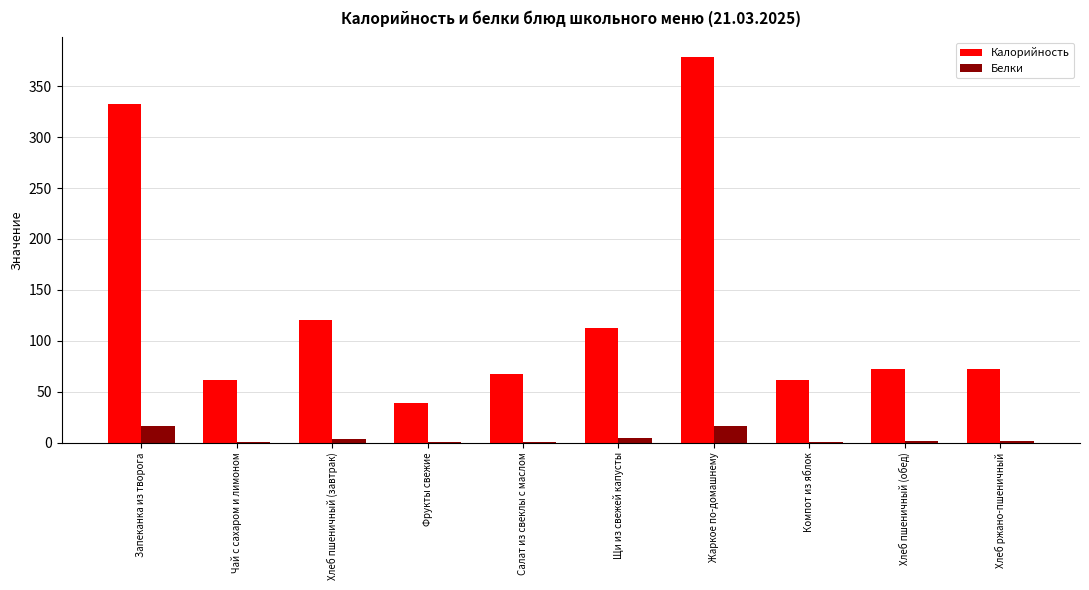

How many data points does each series have?

10